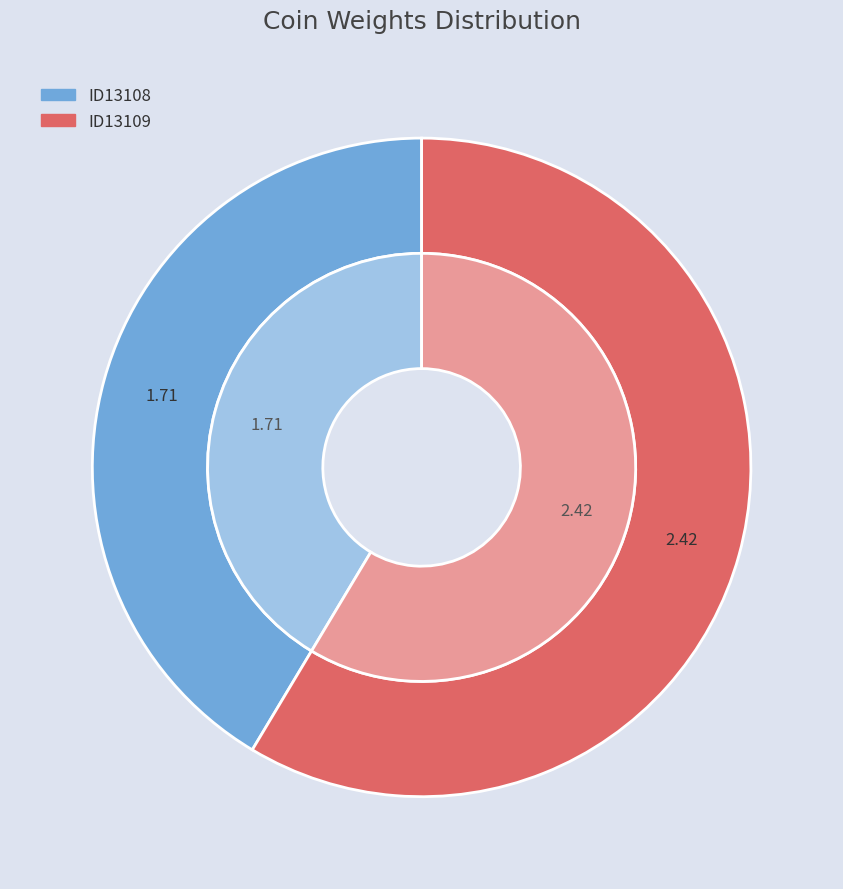

Is it true that ID13108 is 54% of the pie?

False